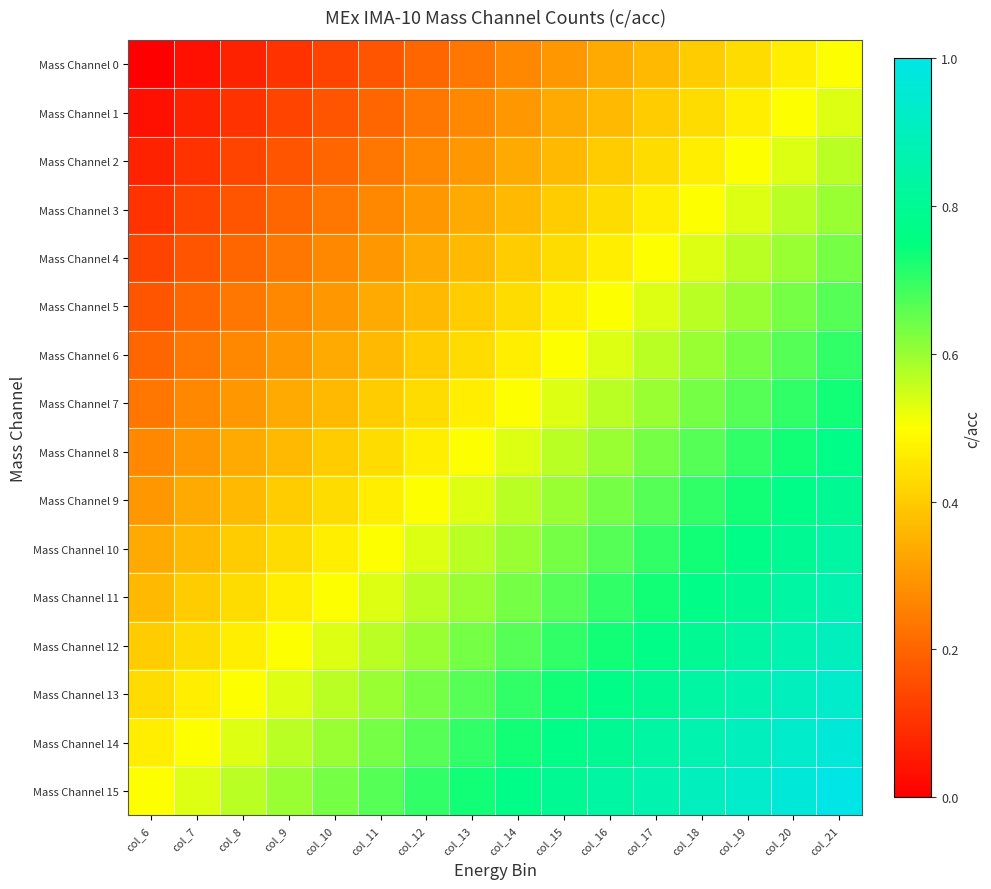

List the series in order of their peak value, highest first.

Mass Channel 15, Mass Channel 14, Mass Channel 13, Mass Channel 12, Mass Channel 11, Mass Channel 10, Mass Channel 9, Mass Channel 8, Mass Channel 7, Mass Channel 6, Mass Channel 5, Mass Channel 4, Mass Channel 3, Mass Channel 2, Mass Channel 1, Mass Channel 0